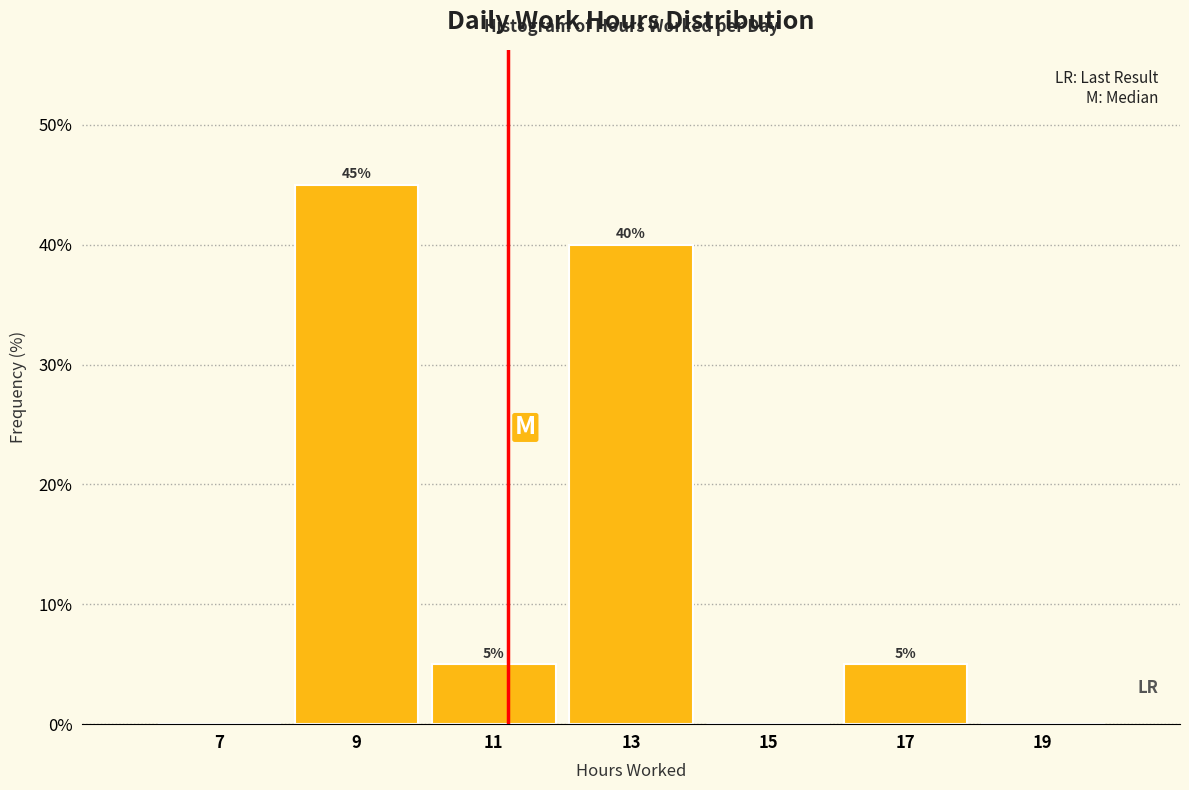

Over which range of the x-axis is the bar tallest?

8 to 10